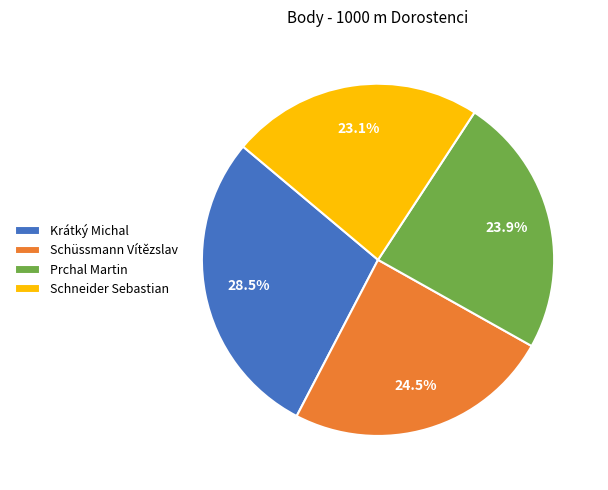

Is the sum of Schüssmann Vítězslav and Prchal Martin greater than half?

No